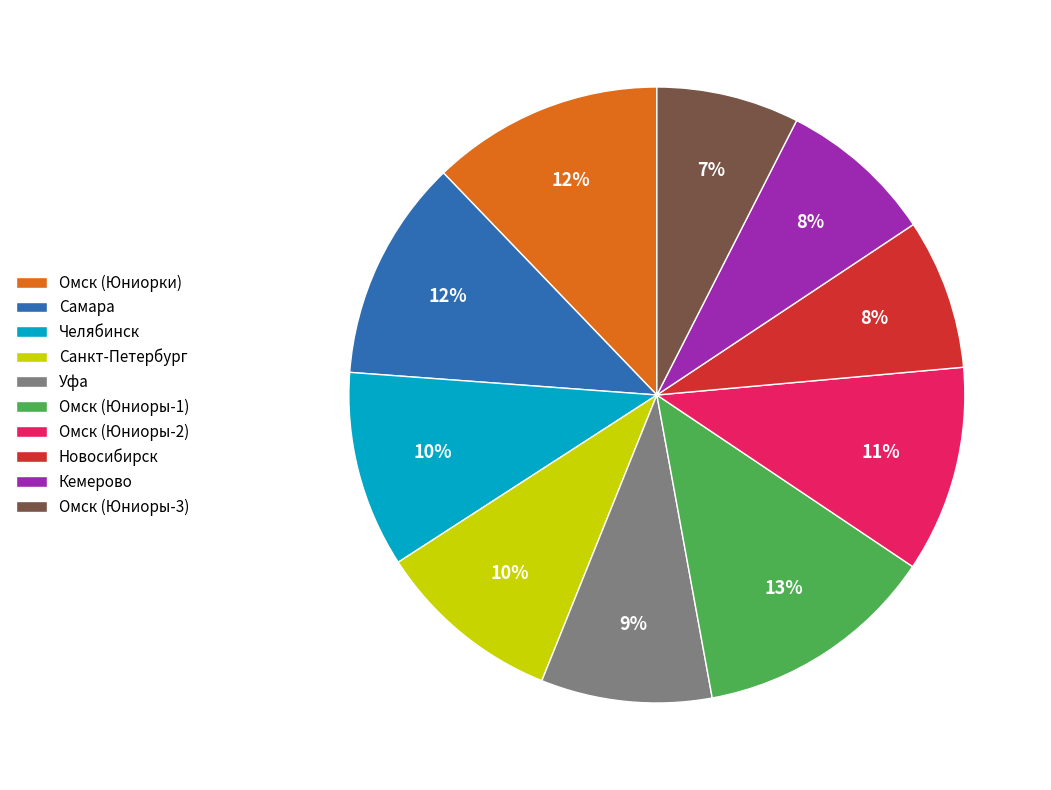

How many slices are in this pie chart?

10